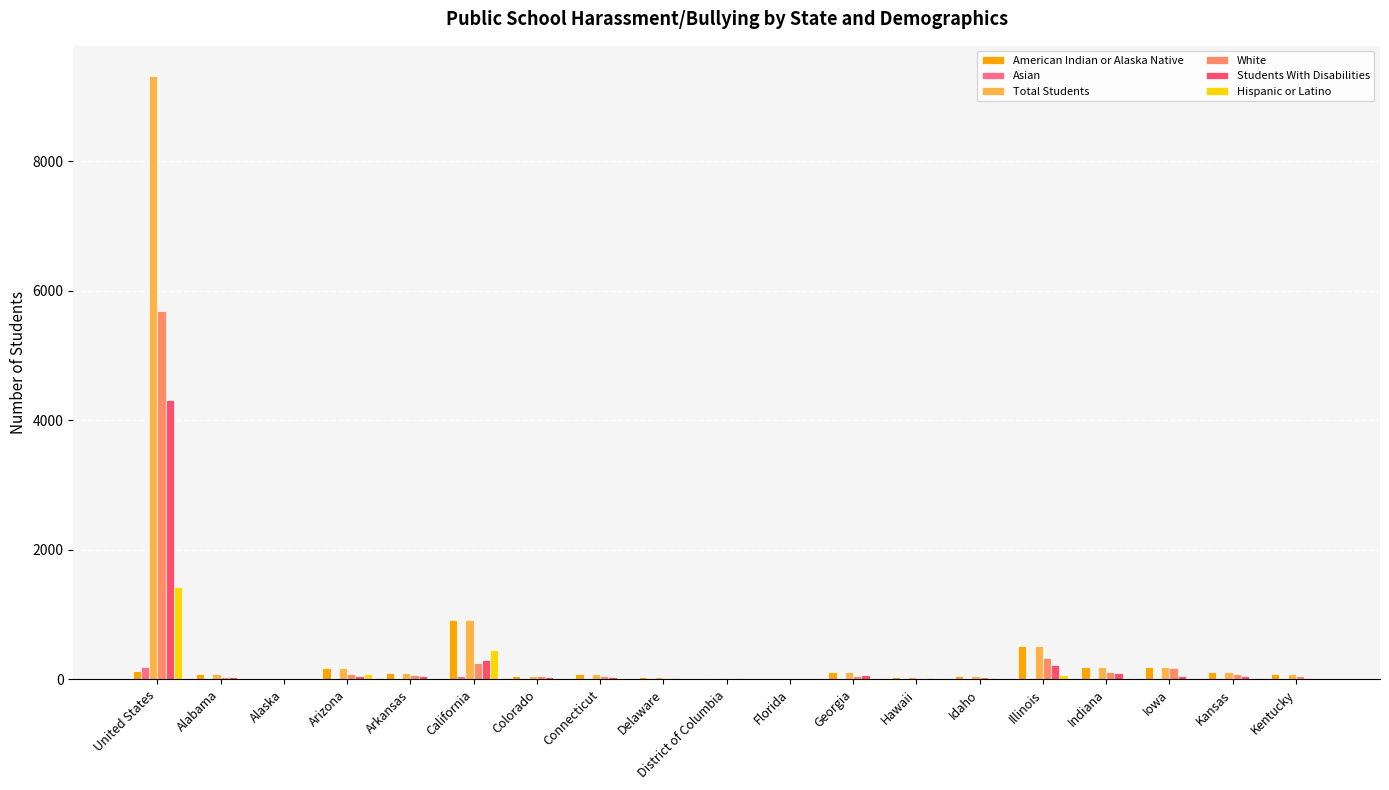

What are all the series names shown in the legend?

American Indian or Alaska Native, Asian, Total Students, White, Students With Disabilities, Hispanic or Latino